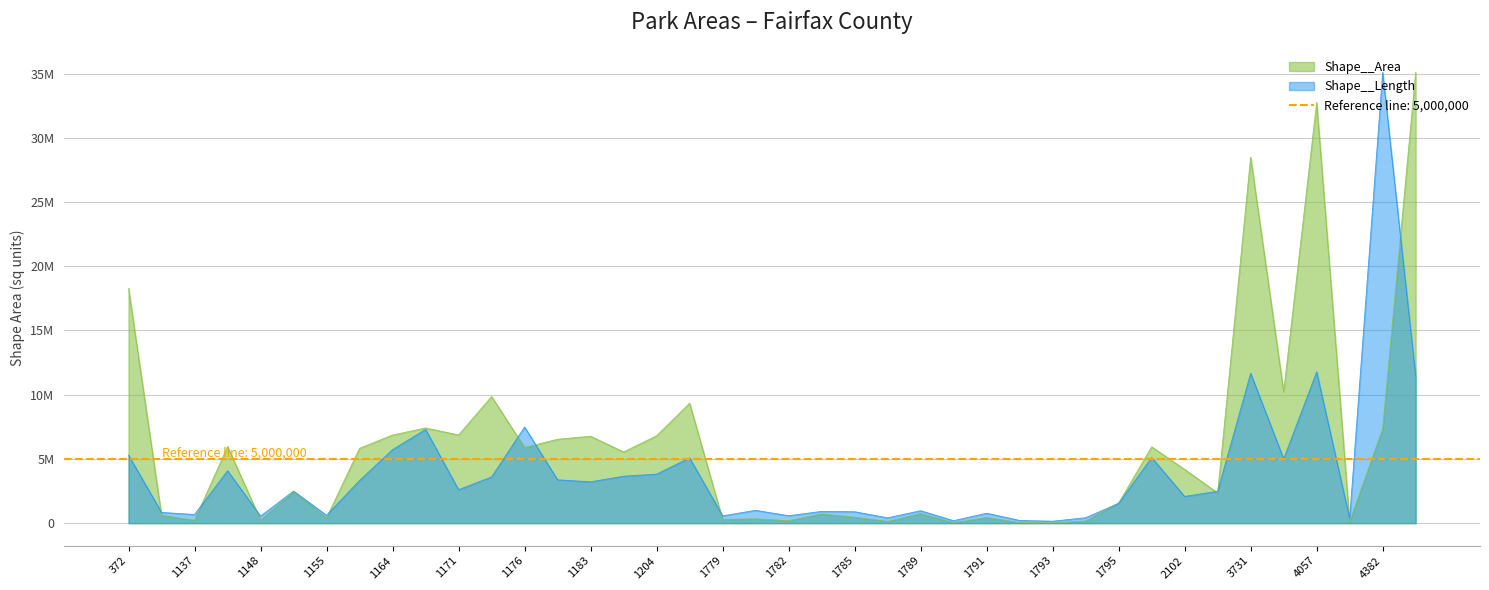

How many interior local peaks does the Shape__Area series have?

13